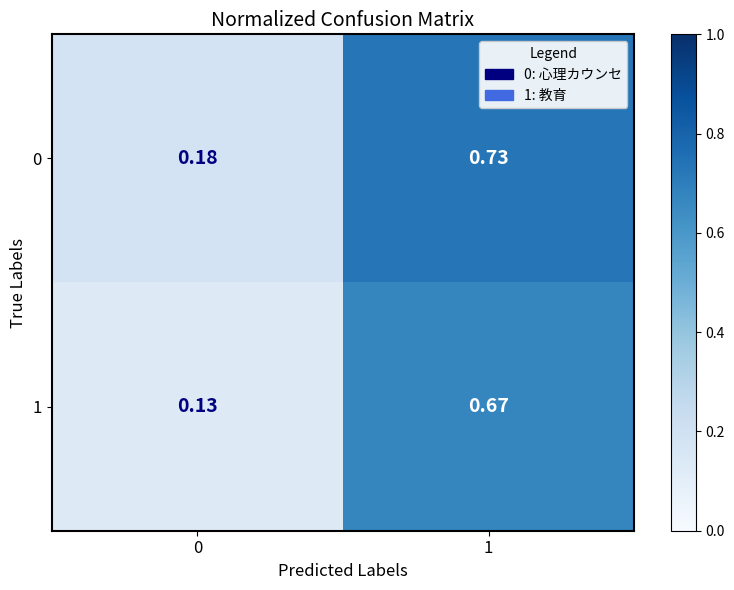

Is the value of 0 at 0 greater than the value of 1 at 1?

No